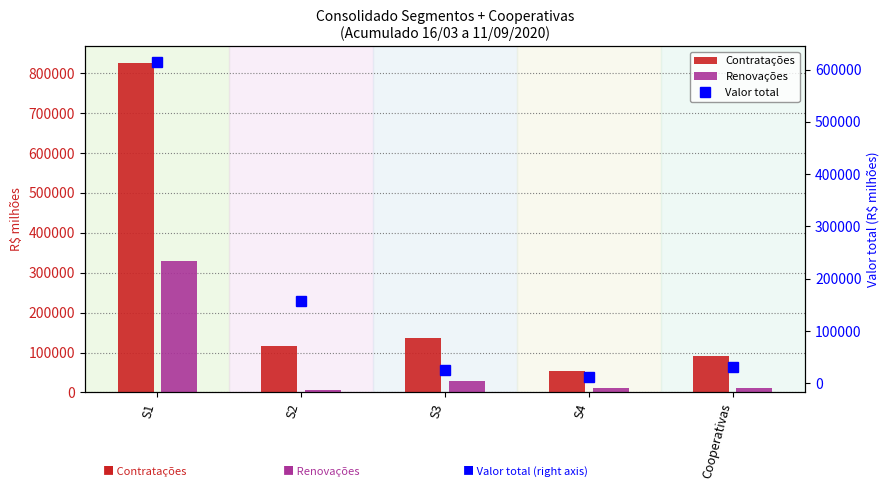

Which series changed the most between S4 and Cooperativas?

Contratações